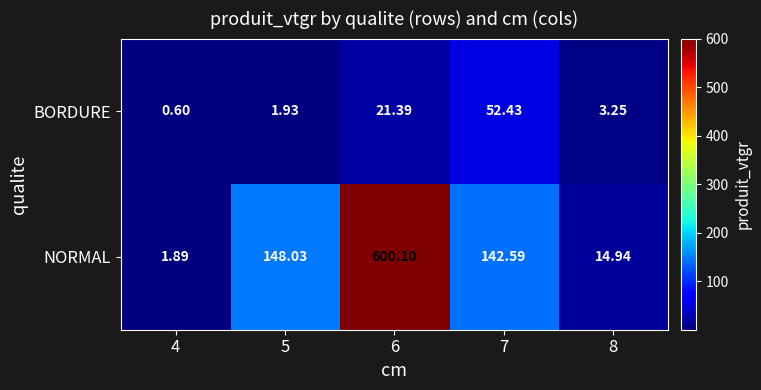

Which series has the largest range (max minus min)?

NORMAL